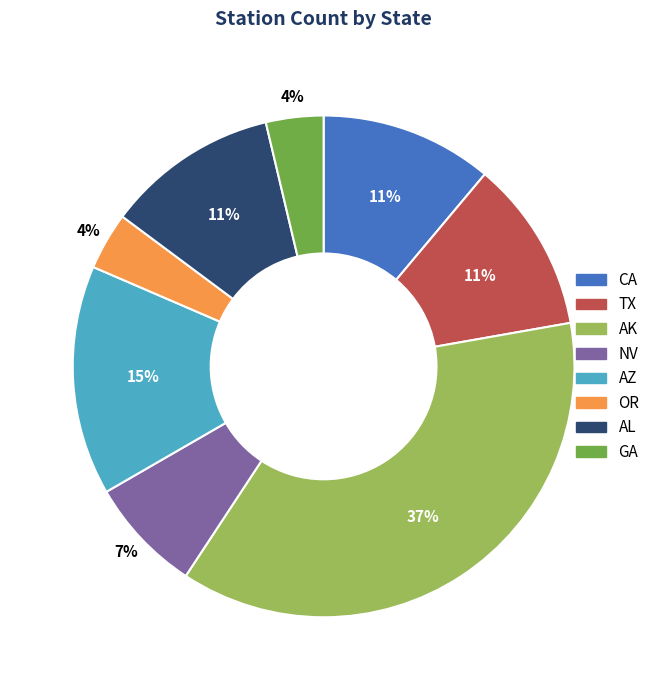

Do OR and TX together represent more than half of the pie?

No